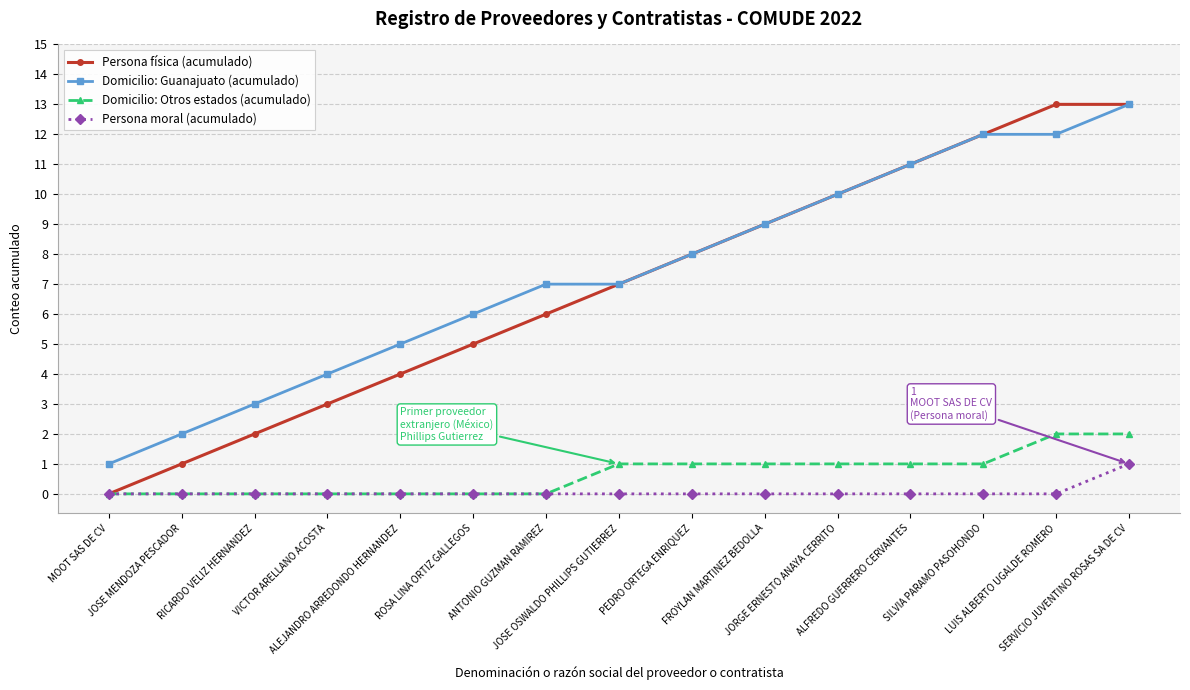

What is the average value of the Domicilio: Otros estados (acumulado) series?

1